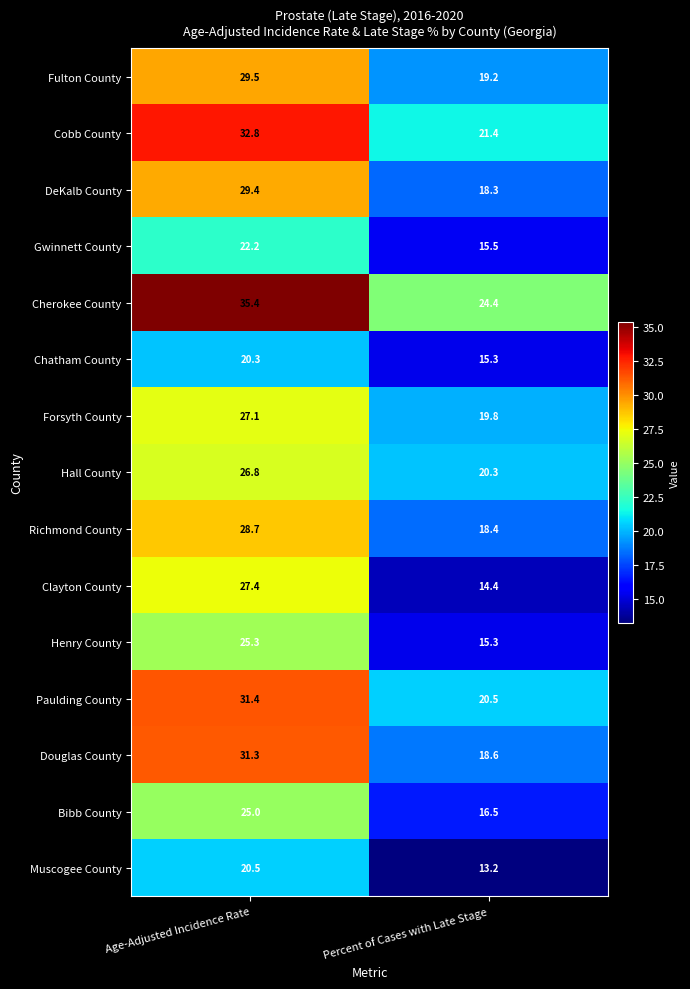

Reading left to right, extract all data points from this chart.

Fulton County: Age-Adjusted Incidence Rate=29.5	Percent of Cases with Late Stage=19.2
Cobb County: Age-Adjusted Incidence Rate=32.8	Percent of Cases with Late Stage=21.4
DeKalb County: Age-Adjusted Incidence Rate=29.4	Percent of Cases with Late Stage=18.3
Gwinnett County: Age-Adjusted Incidence Rate=22.2	Percent of Cases with Late Stage=15.5
Cherokee County: Age-Adjusted Incidence Rate=35.4	Percent of Cases with Late Stage=24.4
Chatham County: Age-Adjusted Incidence Rate=20.3	Percent of Cases with Late Stage=15.3
Forsyth County: Age-Adjusted Incidence Rate=27.1	Percent of Cases with Late Stage=19.8
Hall County: Age-Adjusted Incidence Rate=26.8	Percent of Cases with Late Stage=20.3
Richmond County: Age-Adjusted Incidence Rate=28.7	Percent of Cases with Late Stage=18.4
Clayton County: Age-Adjusted Incidence Rate=27.4	Percent of Cases with Late Stage=14.4
Henry County: Age-Adjusted Incidence Rate=25.3	Percent of Cases with Late Stage=15.3
Paulding County: Age-Adjusted Incidence Rate=31.4	Percent of Cases with Late Stage=20.5
Douglas County: Age-Adjusted Incidence Rate=31.3	Percent of Cases with Late Stage=18.6
Bibb County: Age-Adjusted Incidence Rate=25.0	Percent of Cases with Late Stage=16.5
Muscogee County: Age-Adjusted Incidence Rate=20.5	Percent of Cases with Late Stage=13.2